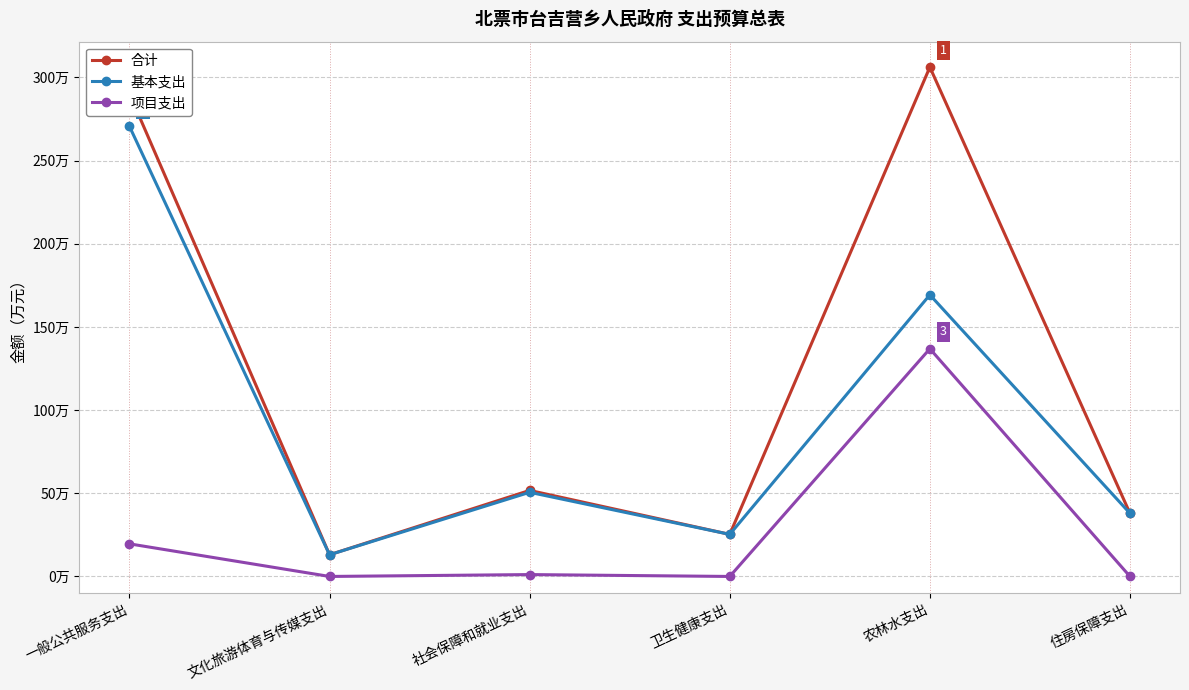

Which series changed the most between 一般公共服务支出 and 农林水支出?

项目支出